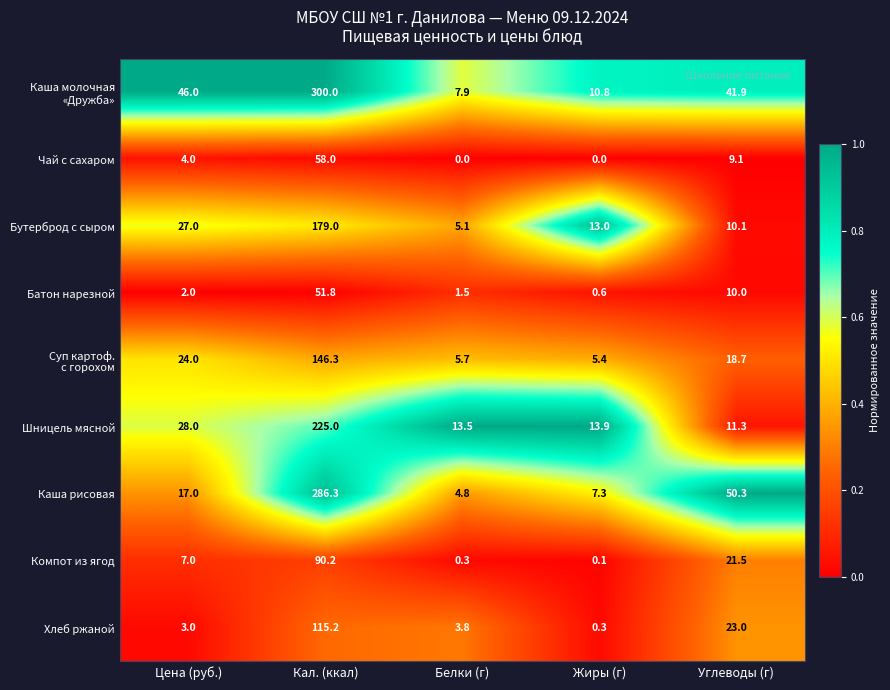

What is the total value across all series at Углеводы (г)?

195.9